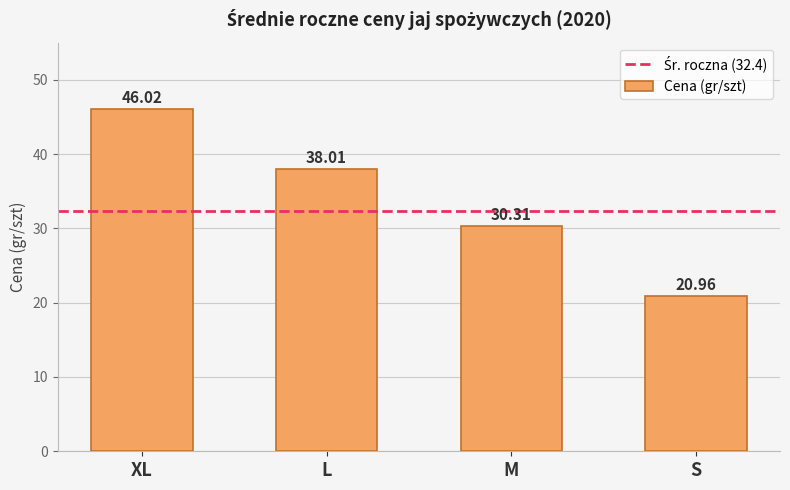

At which label does the data first exceed 38?

XL